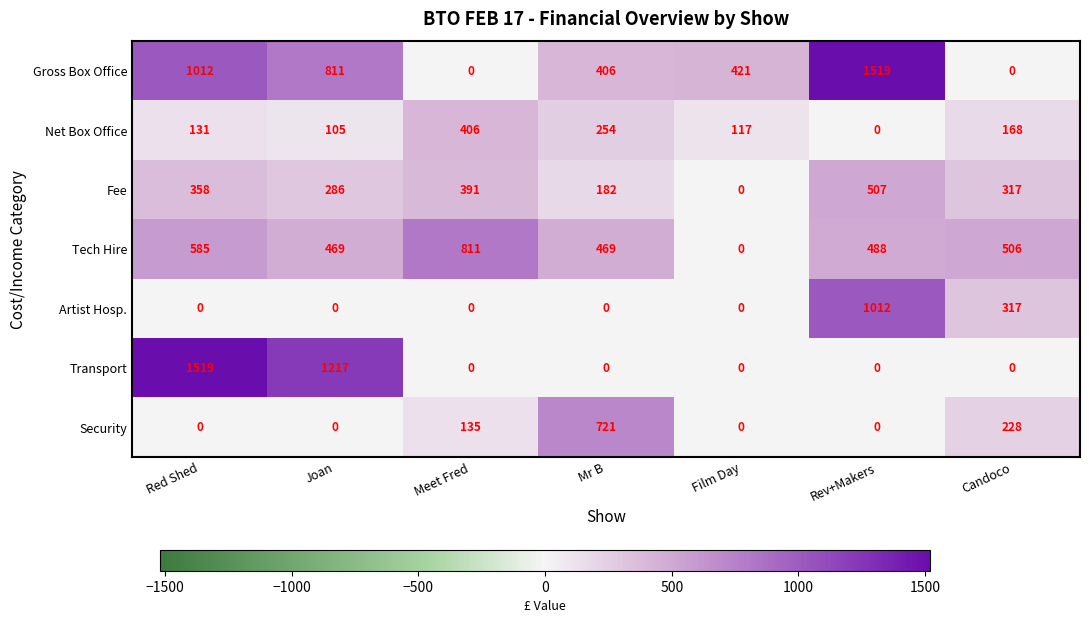

Count the number of categories in the chart.

7